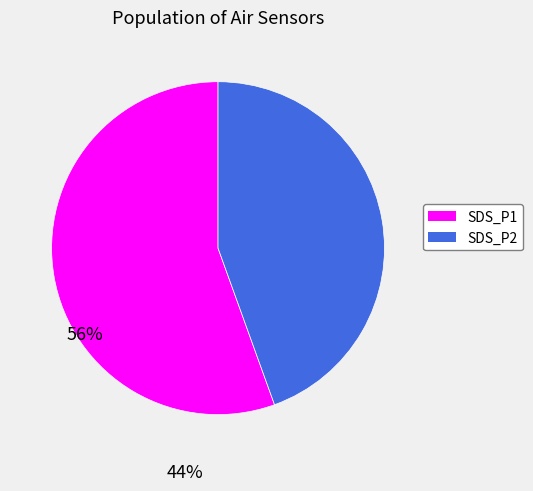

Do SDS_P2 and SDS_P1 together represent more than half of the pie?

Yes